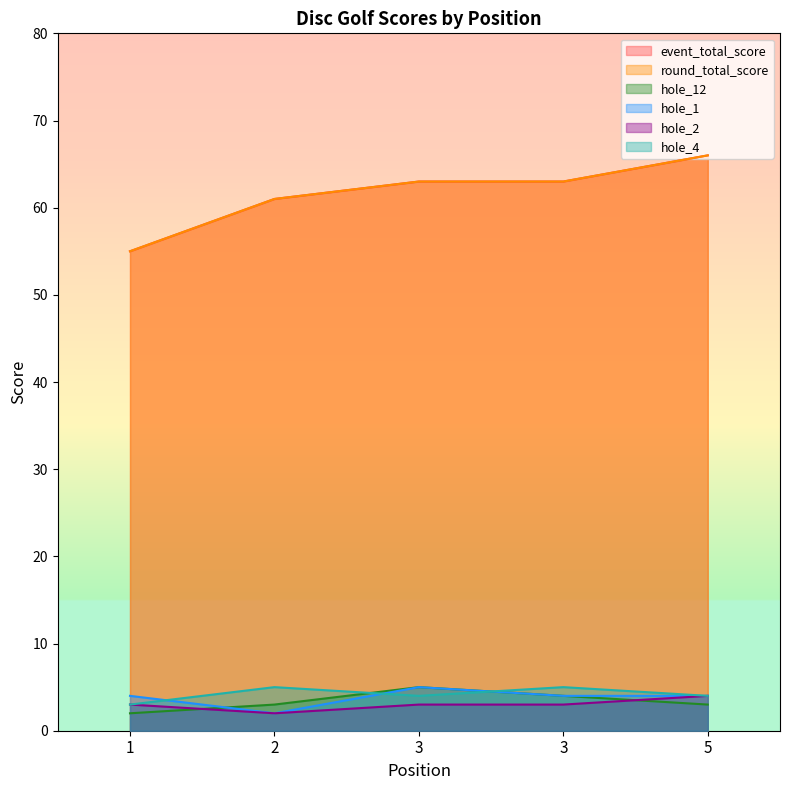

What is the difference between the highest and lowest values at 3?

60